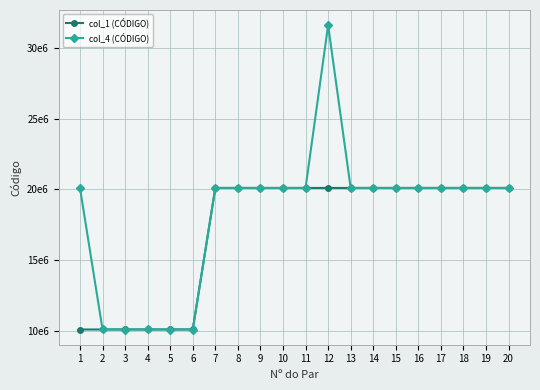

Which series has the widest spread of values?

col_4 (CÓDIGO)